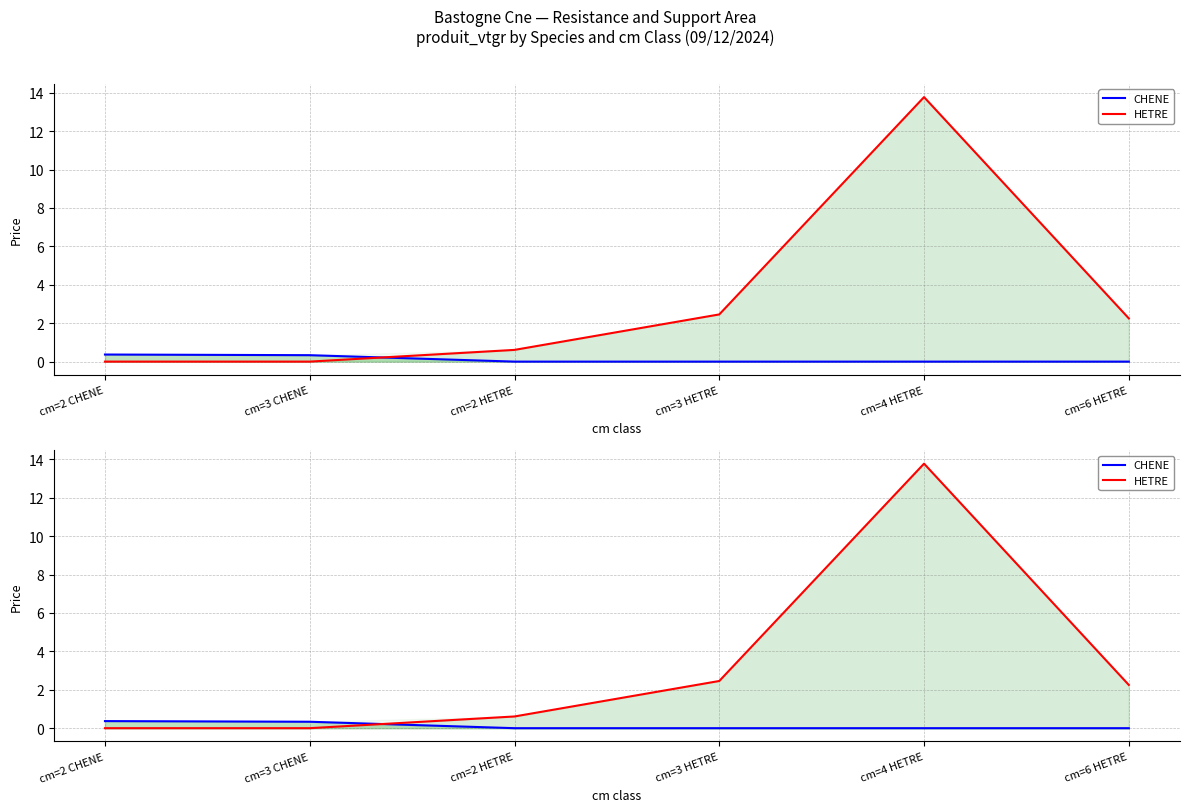

Between which two adjacent categories do HETRE and CHENE first intersect?

cm=3 CHENE and cm=2 HETRE